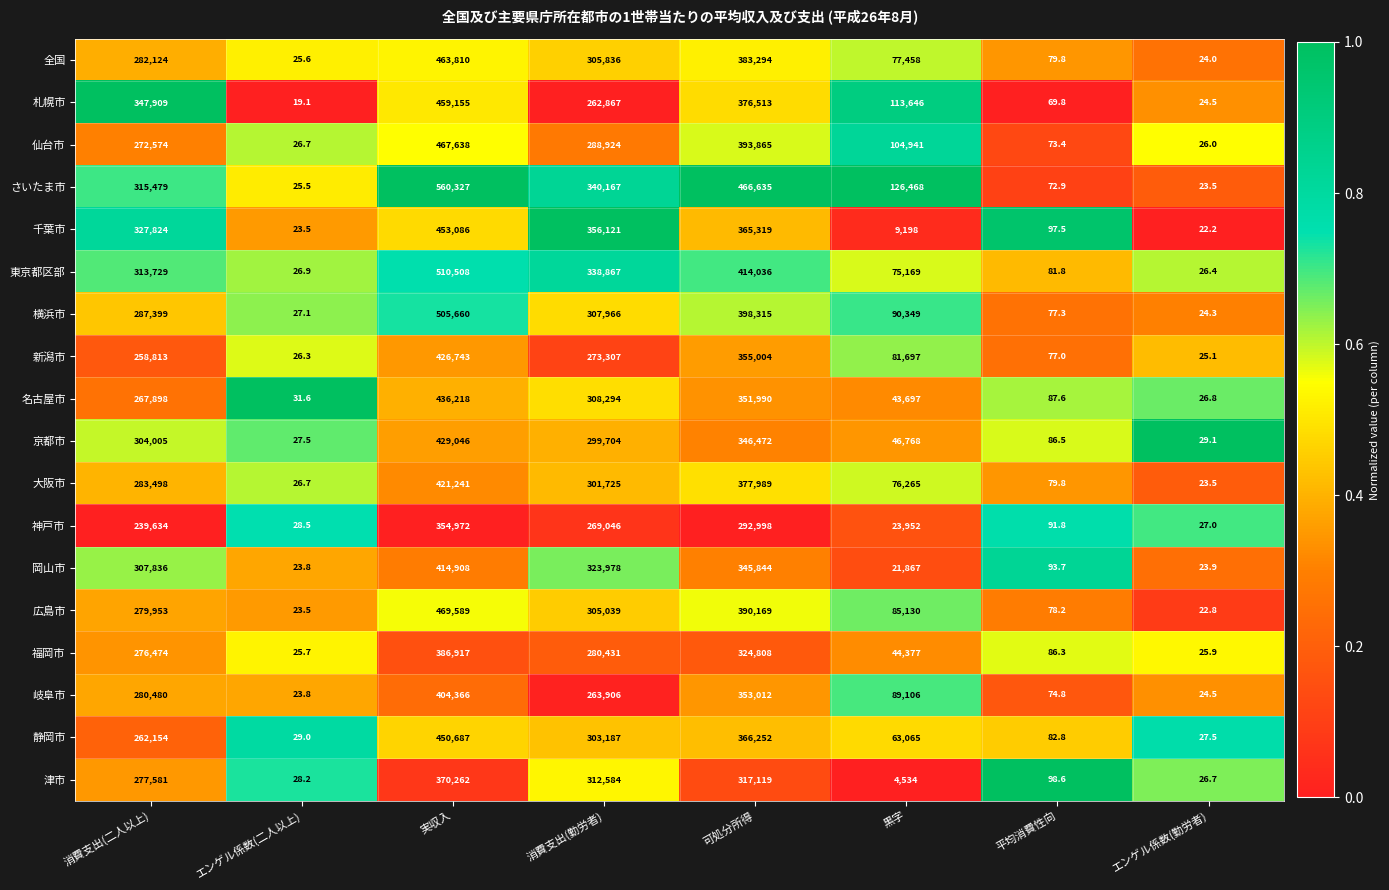

The 津市 series shows 2493.6 at 黒字. True or false?

False